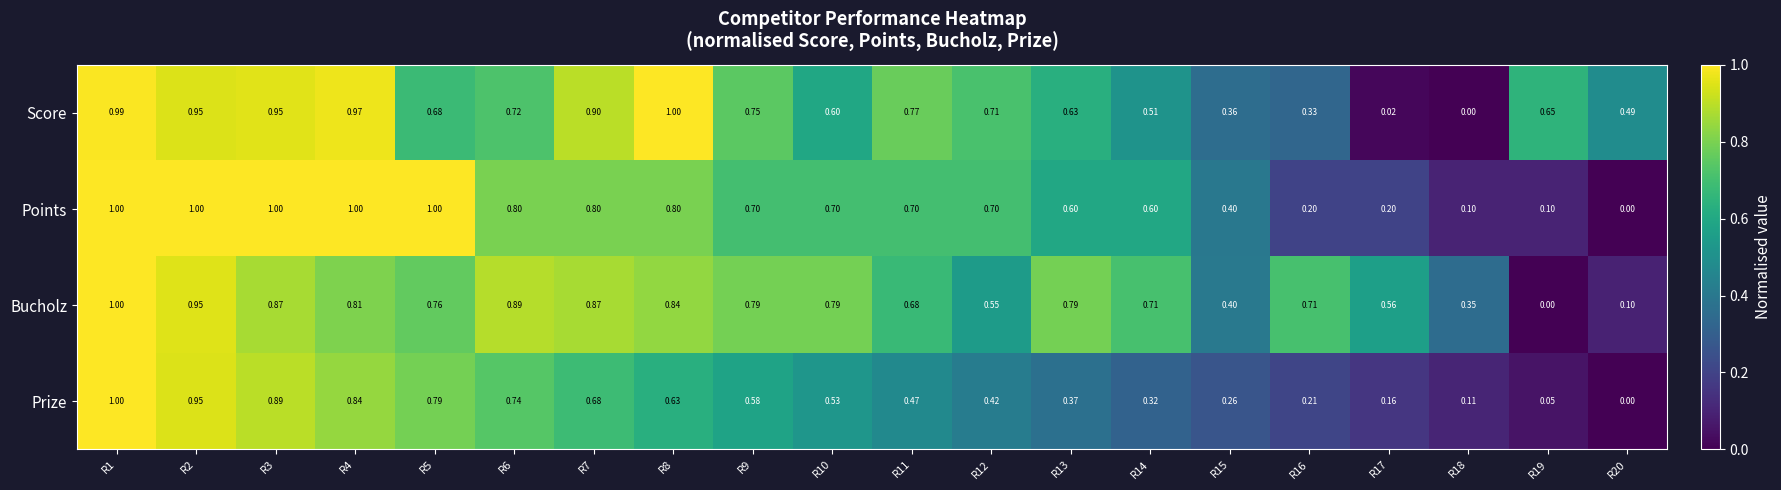

How many categories are shown in the chart?

20